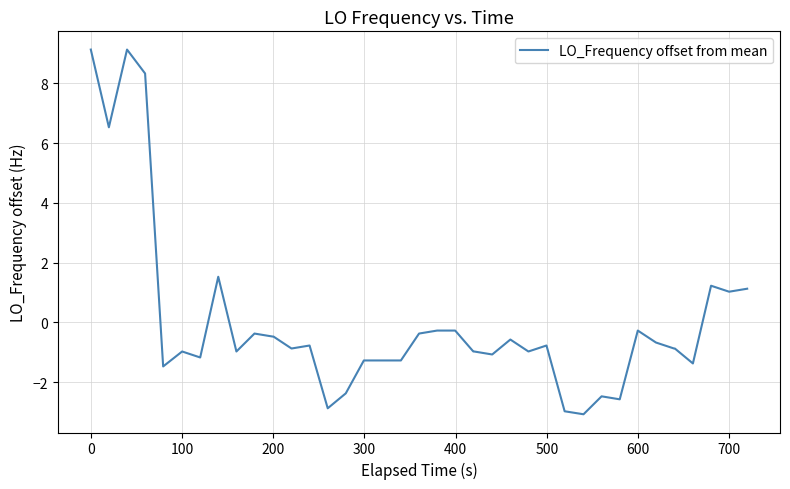

What is the minimum value shown in the chart?

-3.1